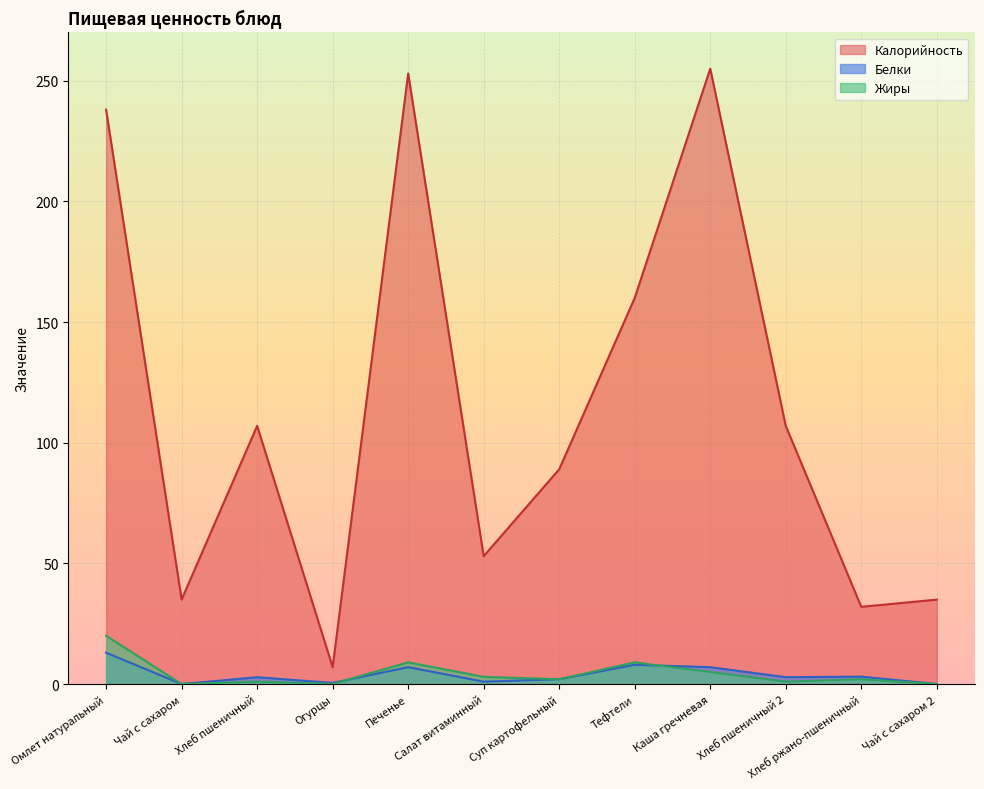

At which label is Белки closest to 6?

Печенье